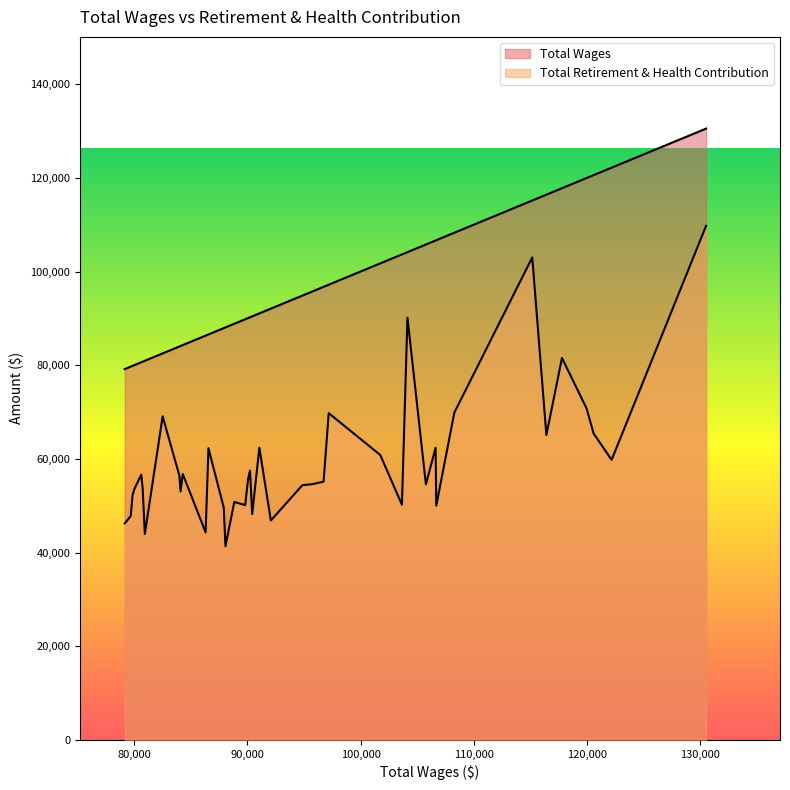

What is the maximum value shown in the chart?

130520